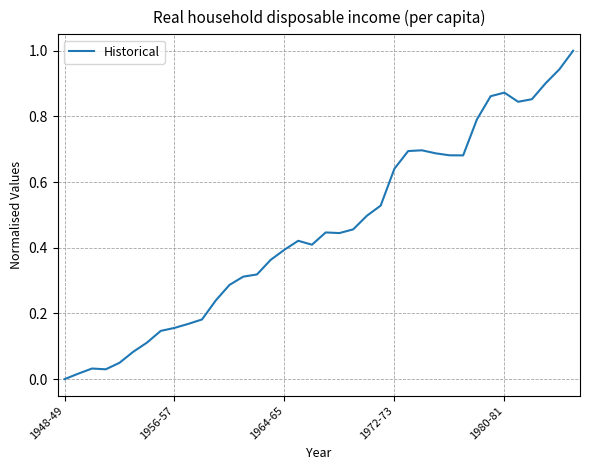

What is the greatest value displayed?

1.0